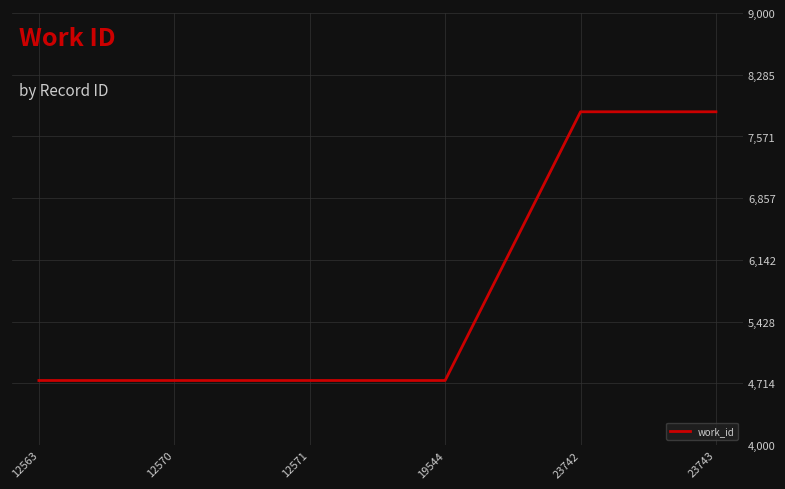

What is the change in value from 12563 to 23743?

+3109